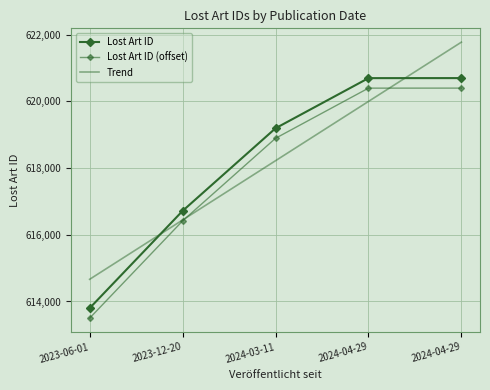

What is the minimum value shown in the chart?

613799